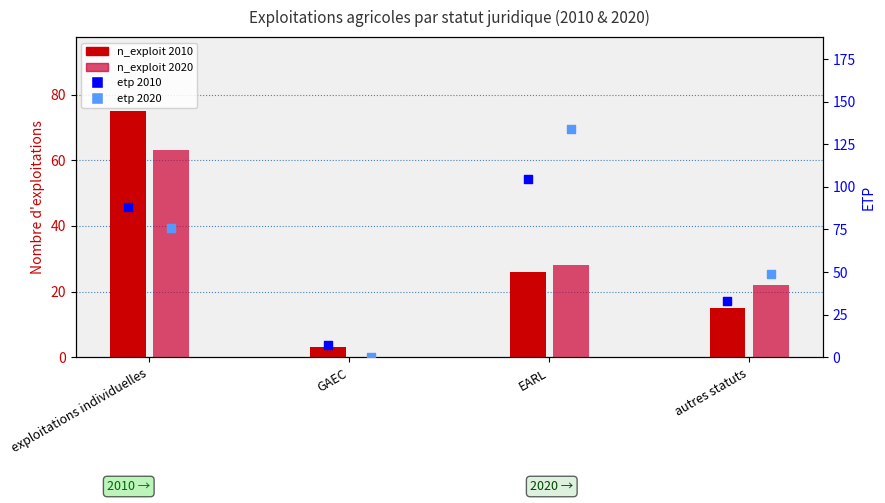

At which category is the sum across all series the highest?

exploitations individuelles